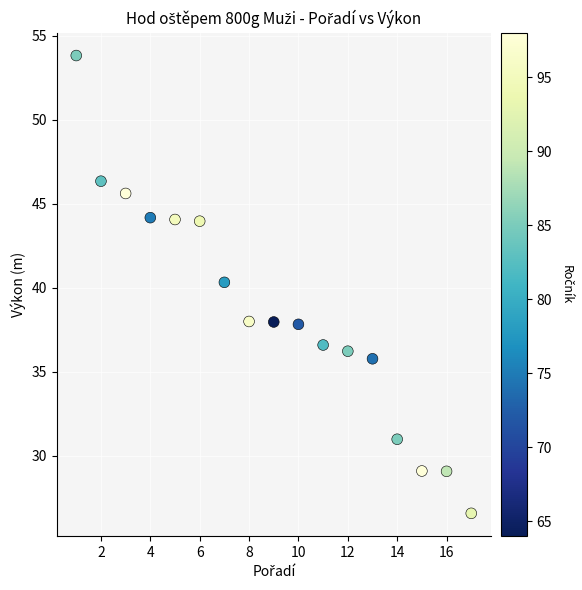

What Y value in the scatter plot is closest to 40?

40.3